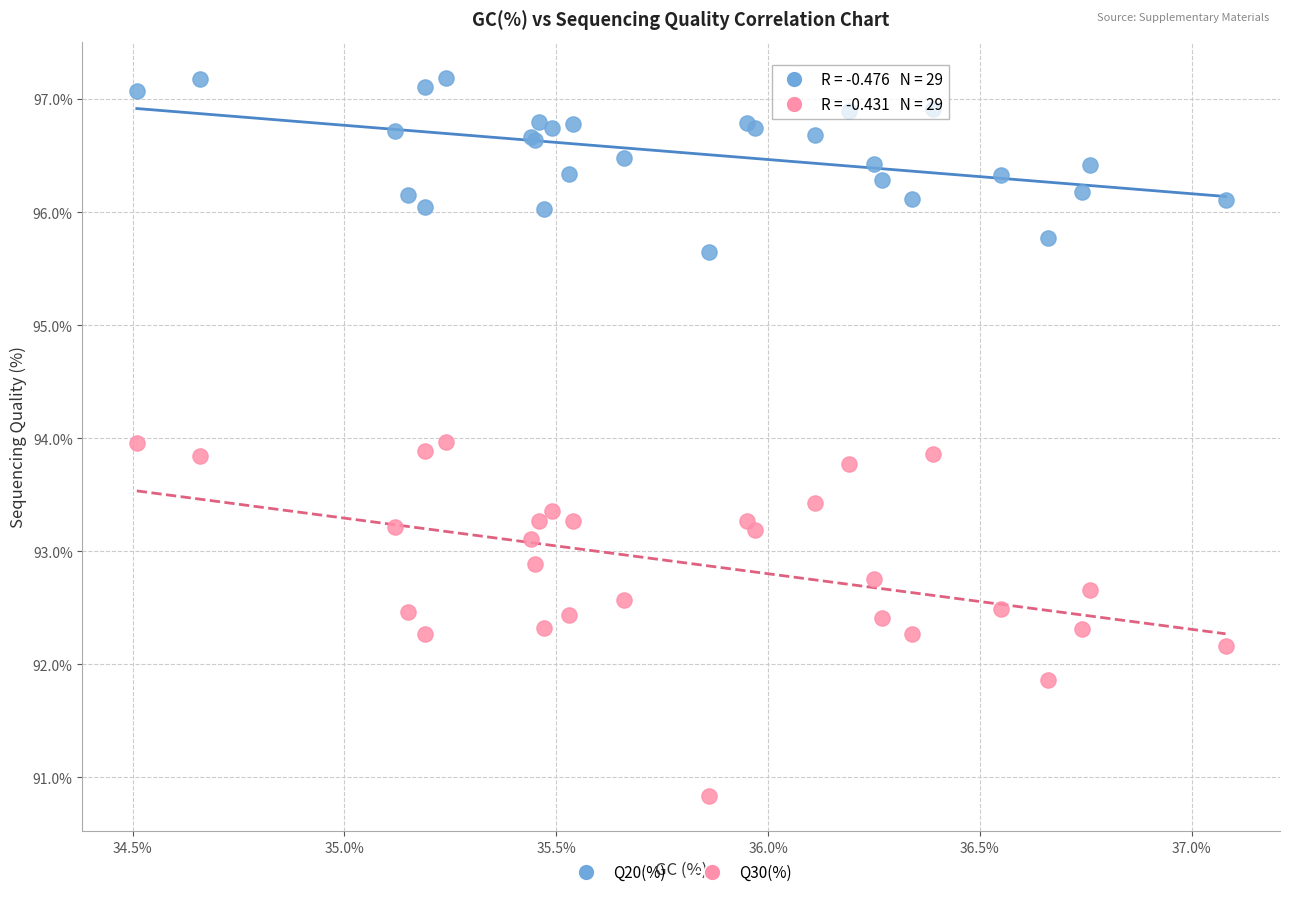

Which series has the largest Y range (max minus min)?

Q30(%)